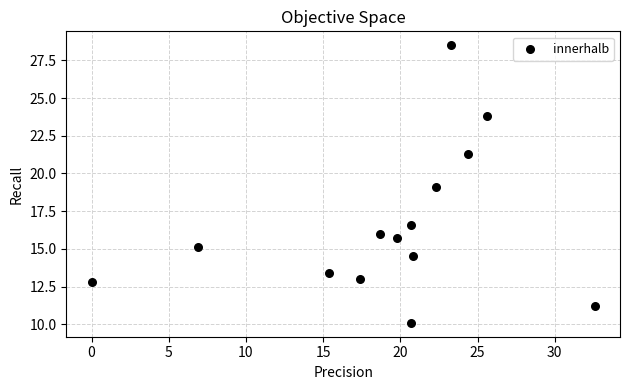

List the coordinates of all points as (Y, X) pairs, reading left to right.

(12.8, 0.0)  (15.1, 6.9)  (13.4, 15.4)  (13.0, 17.4)  (16.0, 18.7)  (15.7, 19.8)  (16.6, 20.7)  (10.1, 20.7)  (14.5, 20.8)  (19.1, 22.3)  (28.5, 23.3)  (21.3, 24.4)  (23.8, 25.6)  (11.2, 32.6)